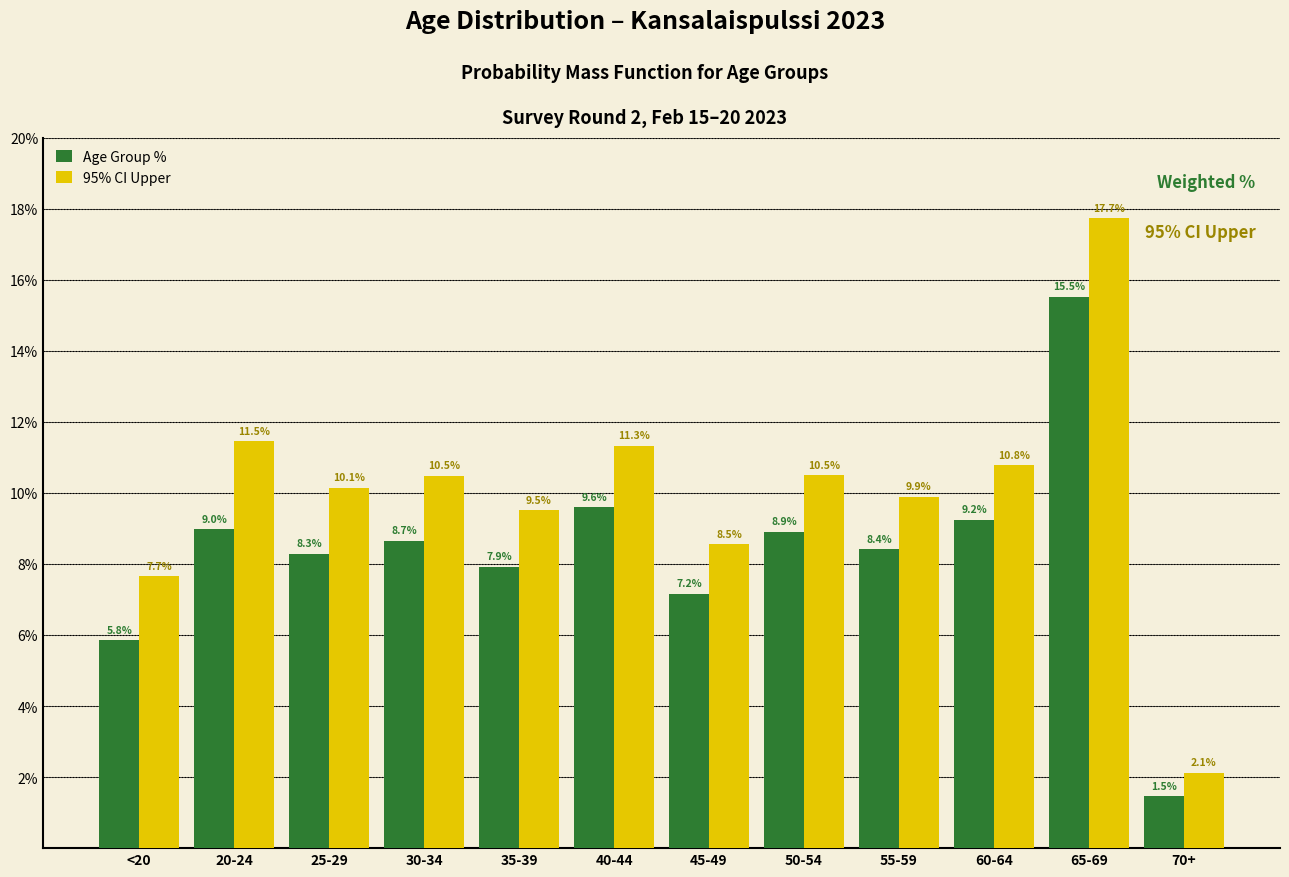

Reading right to left, what are all the values shown in this chart?

Age Group %: 1.5	15.5	9.2	8.4	8.9	7.2	9.6	7.9	8.7	8.3	9.0	5.8
95% CI Upper: 2.1	17.7	10.8	9.9	10.5	8.5	11.3	9.5	10.5	10.1	11.5	7.7